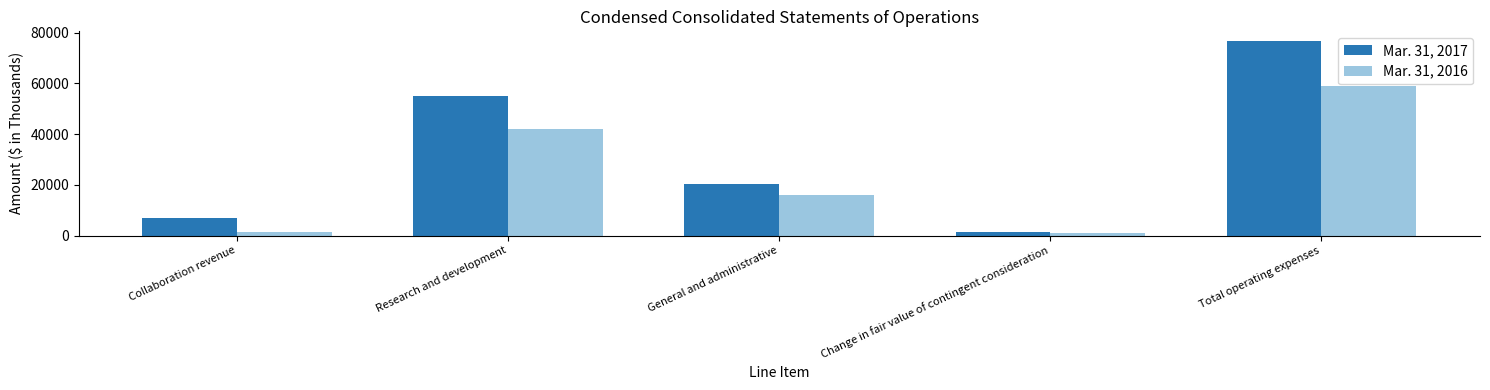

Read the Mar. 31, 2016 value at Total operating expenses.

58879